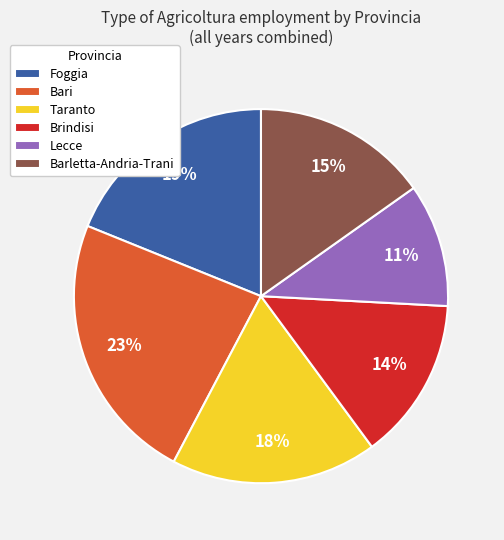

To the nearest percent, what is the difference between the Barletta-Andria-Trani and Taranto slice percentages?

3%